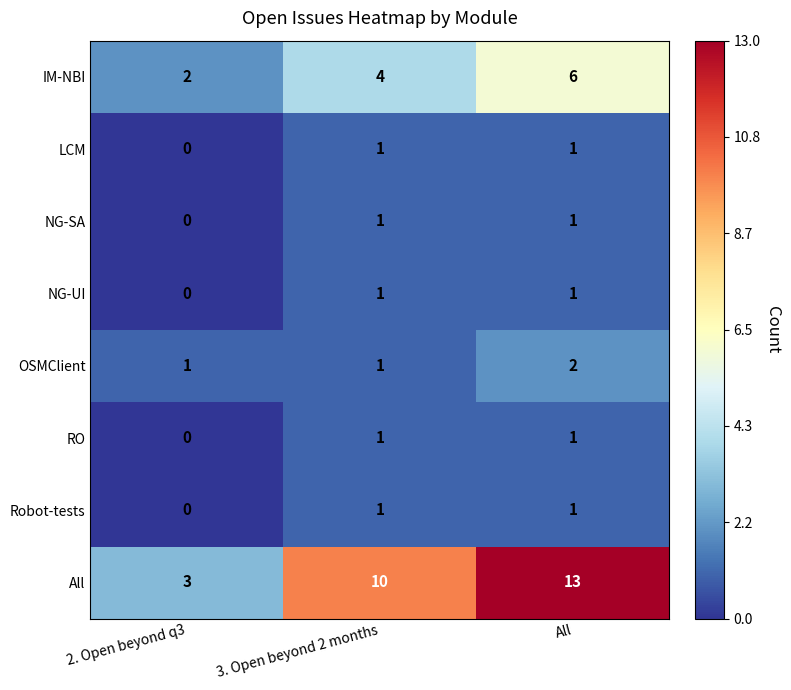

At how many categories does at least one series exceed 2?

3